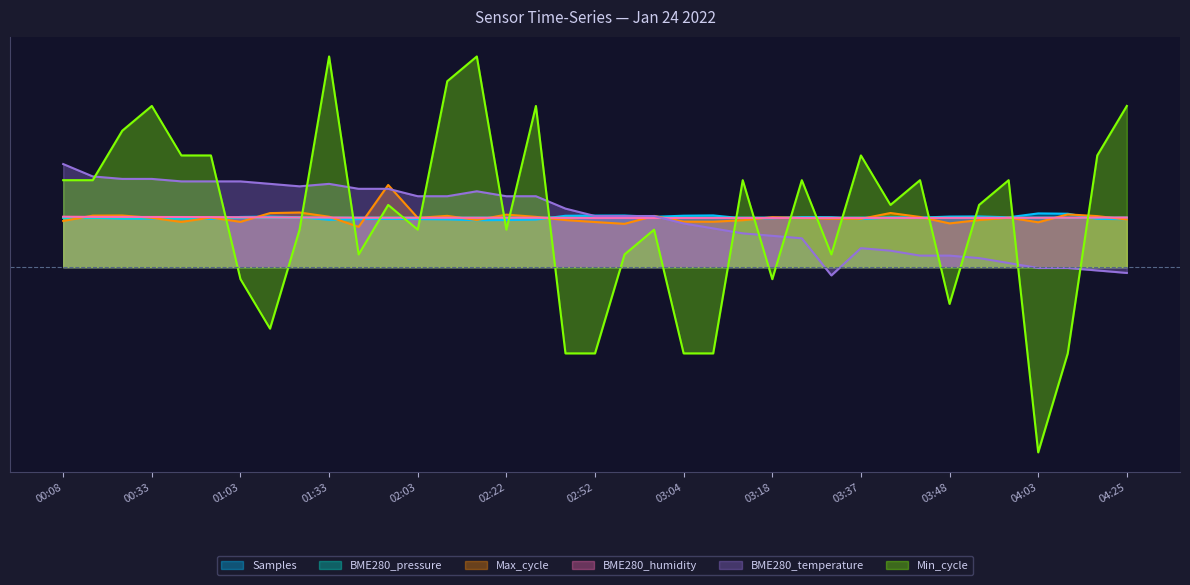

Count the number of data series in this chart.

6